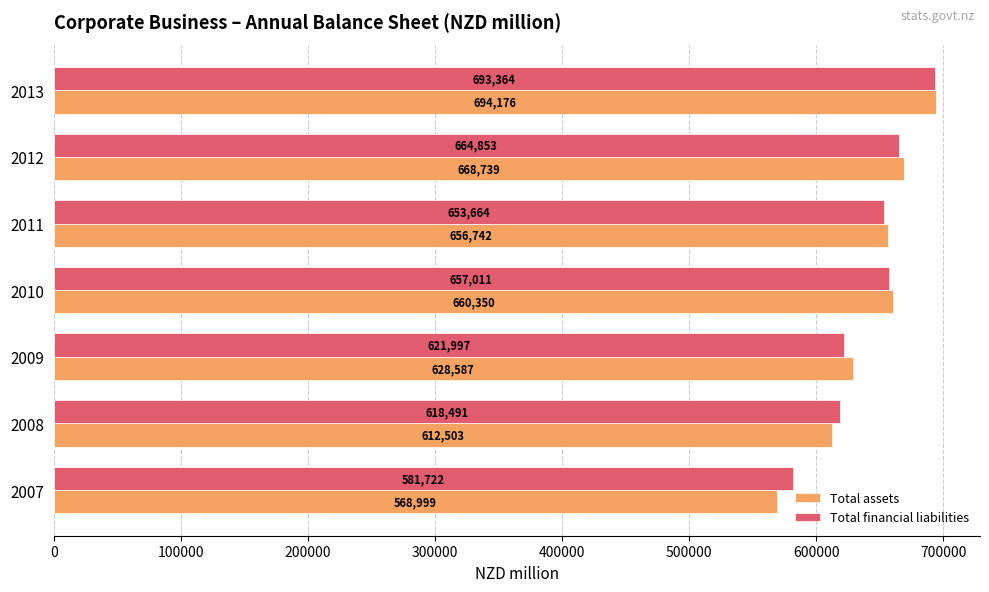

Is the value of Total financial liabilities at 2009 greater than the value of Total assets at 2013?

No